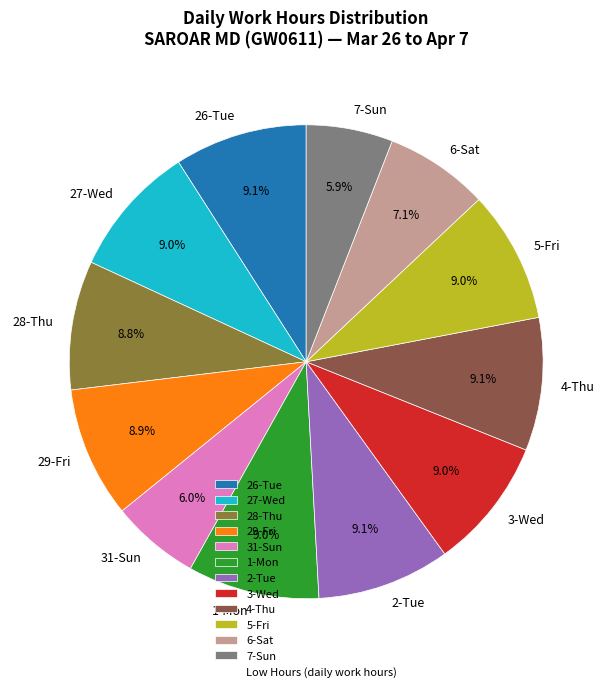

Between 31-Sun and 3-Wed, which is larger?

3-Wed